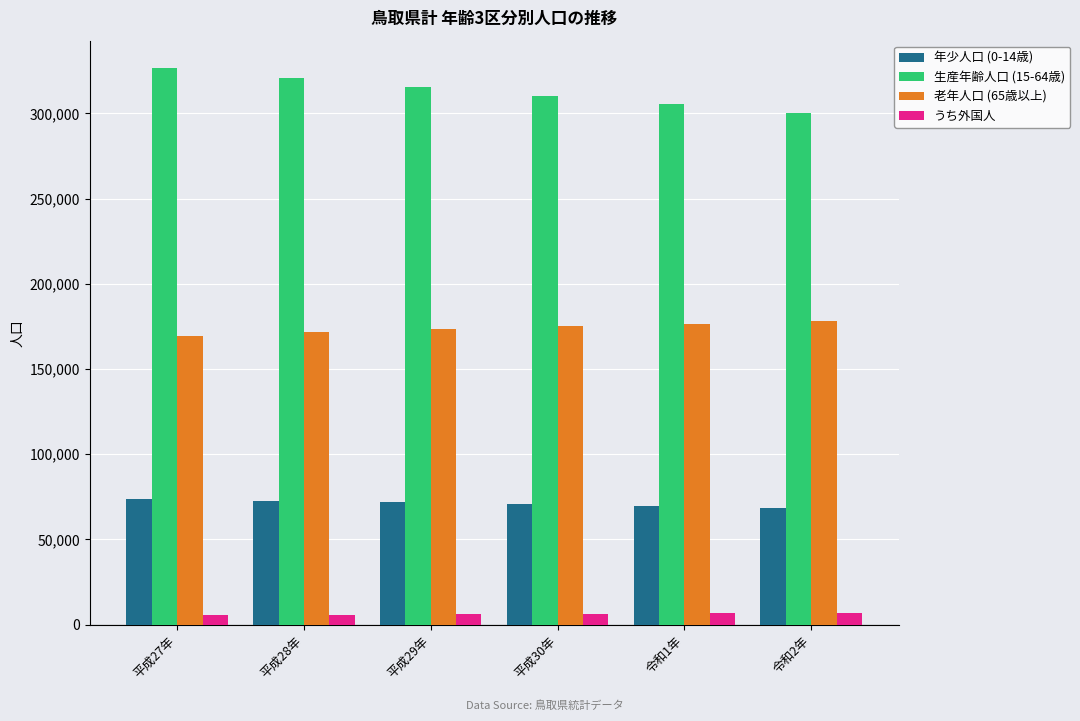

What is the maximum value shown in the chart?

326301